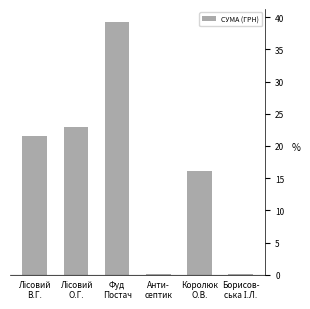

What is the maximum value shown in the chart?

39.3